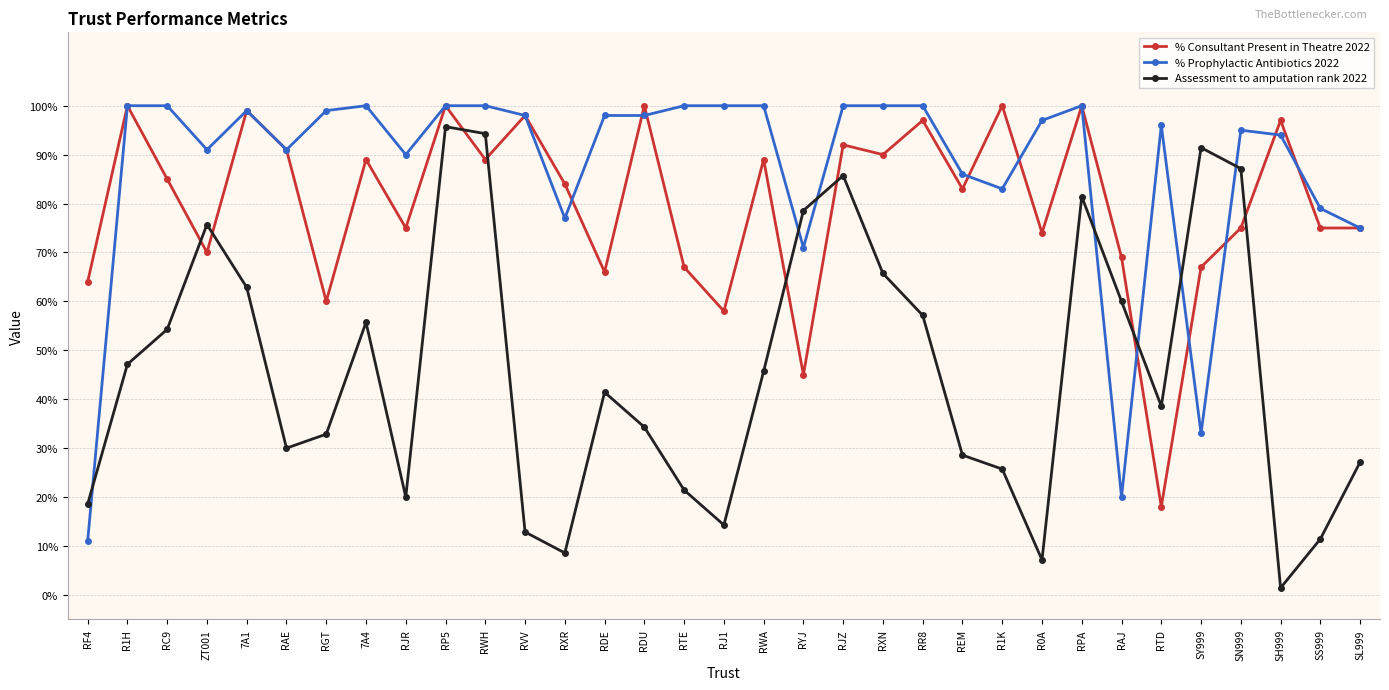

List the series in order of their peak value, lowest first.

Assessment to amputation rank 2022, % Consultant Present in Theatre 2022, % Prophylactic Antibiotics 2022